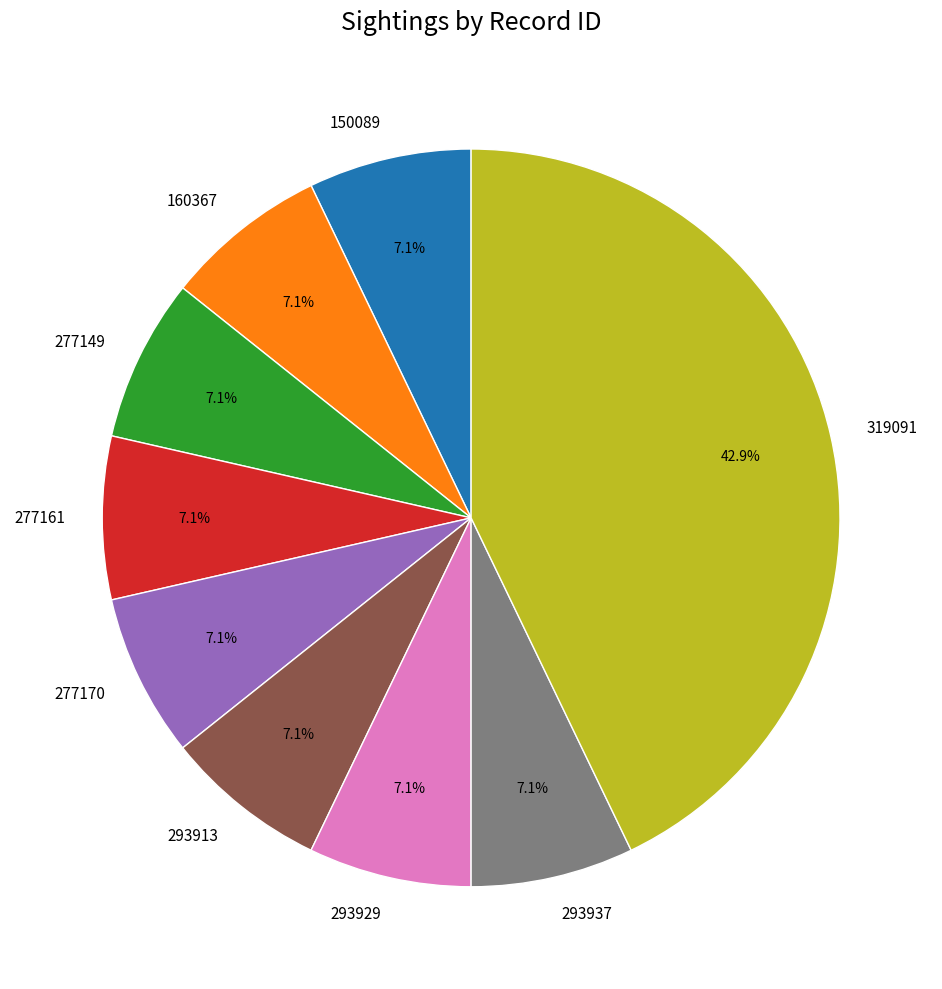

Does any single category account for the majority?

No